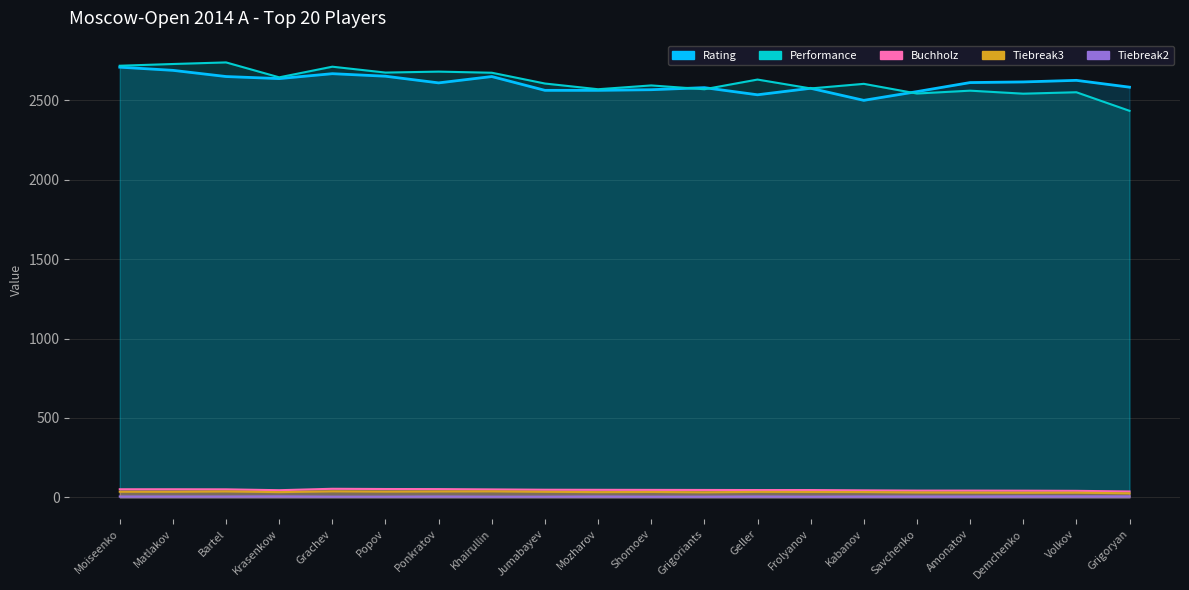

Reading left to right, extract all data points from this chart.

Rating: 2710.0	2690.0	2651.0	2638.0	2669.0	2653.0	2611.0	2651.0	2564.0	2564.0	2568.0	2581.0	2536.0	2577.0	2501.0	2556.0	2613.0	2617.0	2627.0	2584.0
Performance: 2719.0	2730.0	2740.0	2646.0	2713.0	2676.0	2682.0	2675.0	2607.0	2571.0	2595.0	2571.0	2632.0	2576.0	2605.0	2544.0	2562.0	2543.0	2552.0	2435.0
Buchholz: 50.5	50.5	50.0	44.5	53.5	52.0	51.5	49.5	47.5	47.0	46.5	46.0	45.5	45.5	43.5	42.0	42.0	41.5	40.5	36.5
Tiebreak2: 5.0	5.0	5.0	6.0	4.0	4.0	5.0	4.0	4.0	5.0	4.0	4.0	5.0	4.0	5.0	5.0	5.0	6.0	6.0	6.0
Tiebreak3: 35.0	35.0	37.0	32.5	37.5	36.0	37.0	37.5	34.5	32.5	33.5	31.5	34.0	33.5	33.0	30.5	29.5	28.5	29.0	25.0